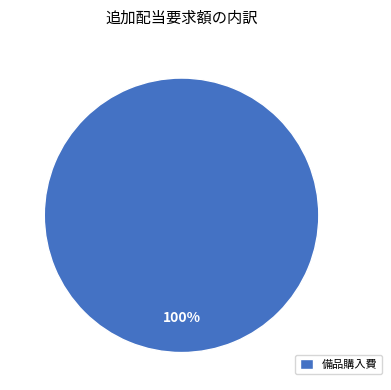

Rank the categories by value from lowest to highest.

備品購入費